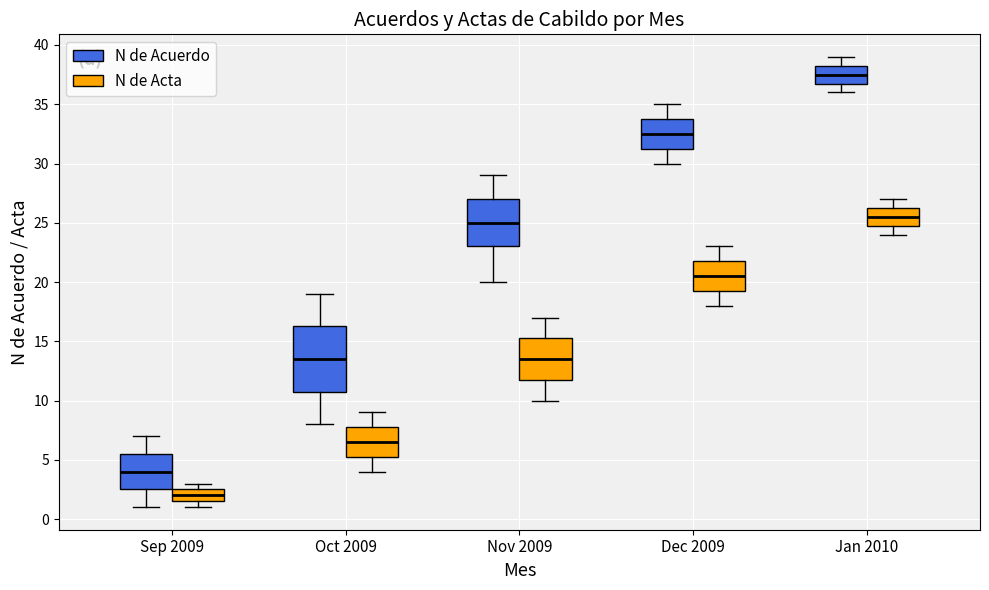

Which box is the tallest, from its lower edge to its upper edge?

Oct 2009 (N de Acuerdo)